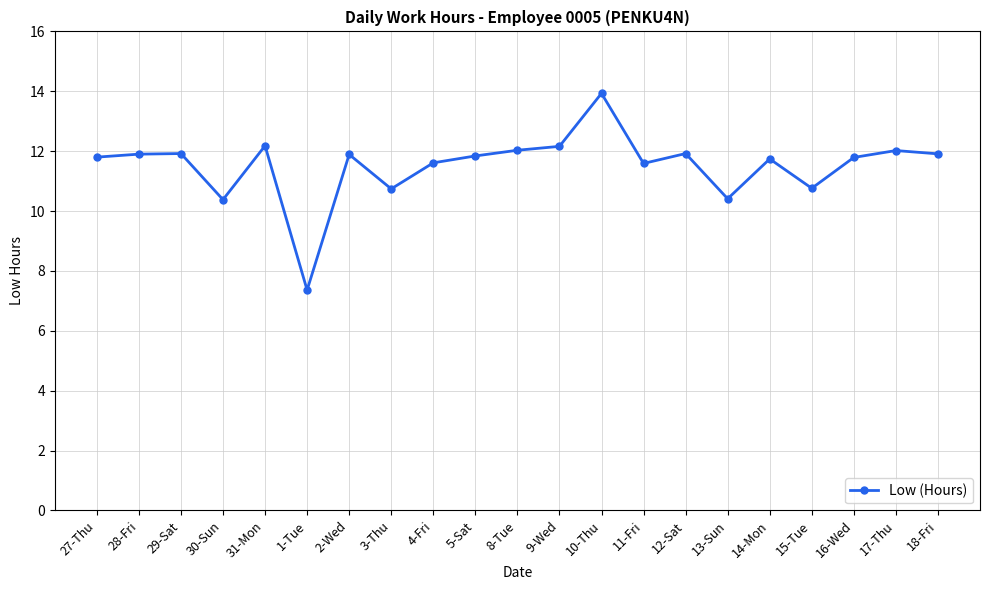

Where does the data first go above 11?

27-Thu